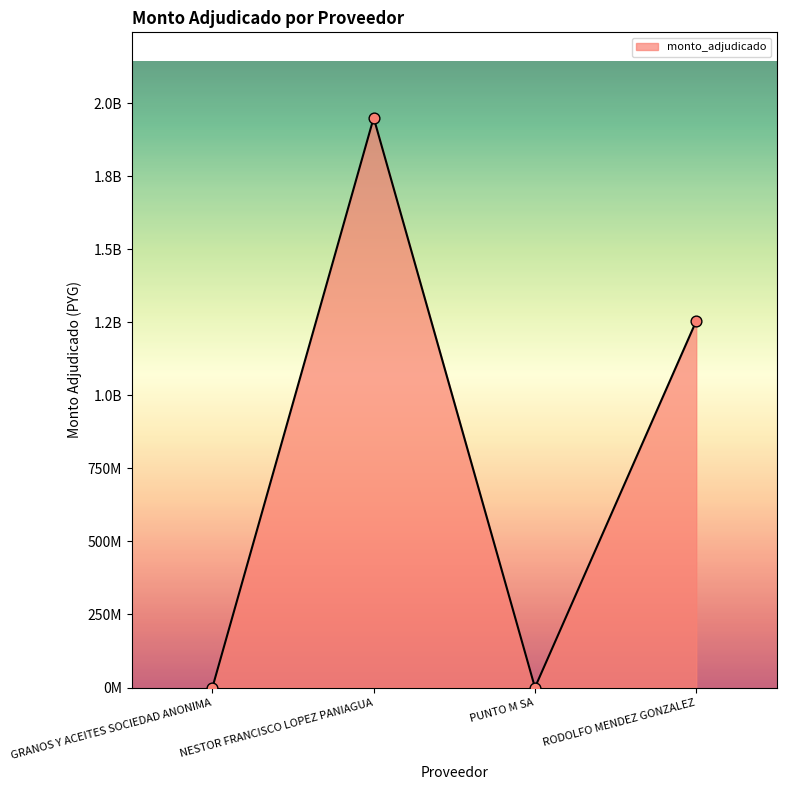

Does the chart have visible grid lines?

No